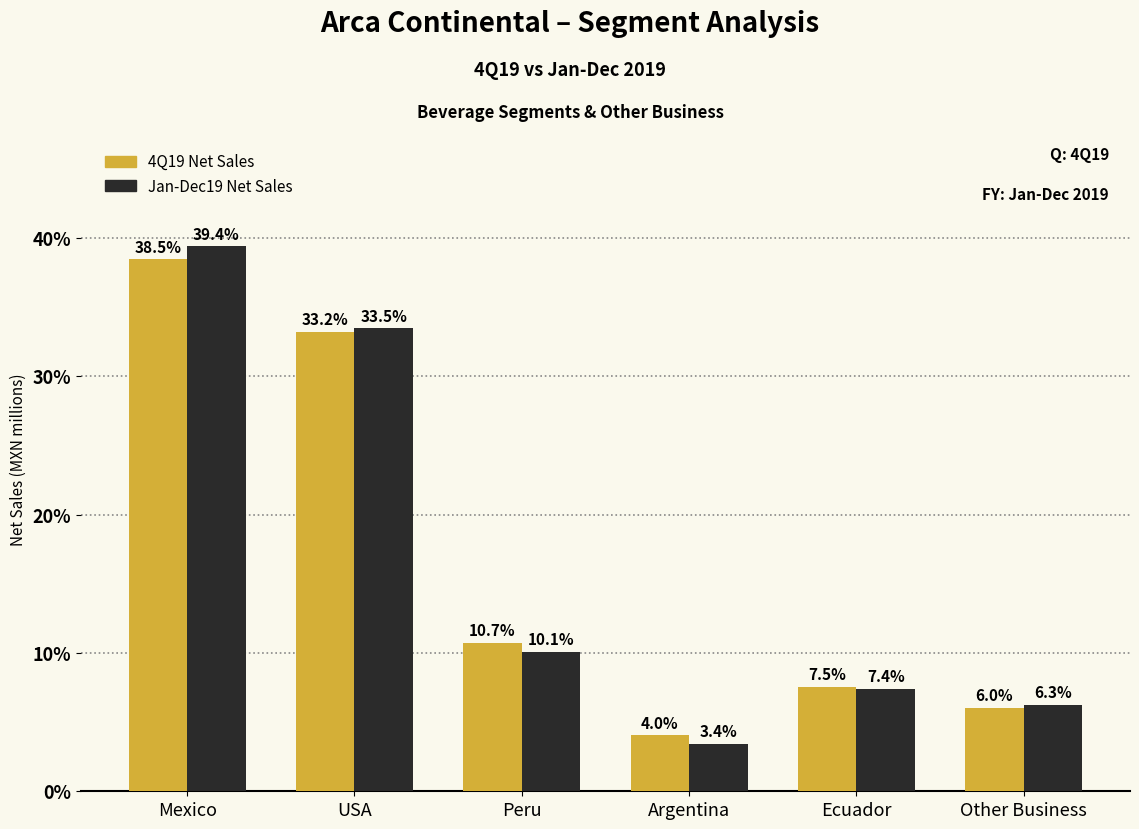

Reading left to right, list all the values displayed in this chart.

4Q19 Net Sales: 38.5	33.2	10.7	4.0	7.5	6.0
Jan-Dec19 Net Sales: 39.4	33.5	10.1	3.4	7.4	6.3